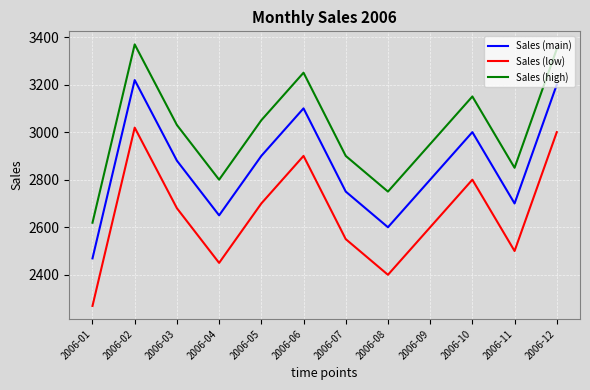

Read the Sales (low) value at 2006-10, to the nearest 100.

2800